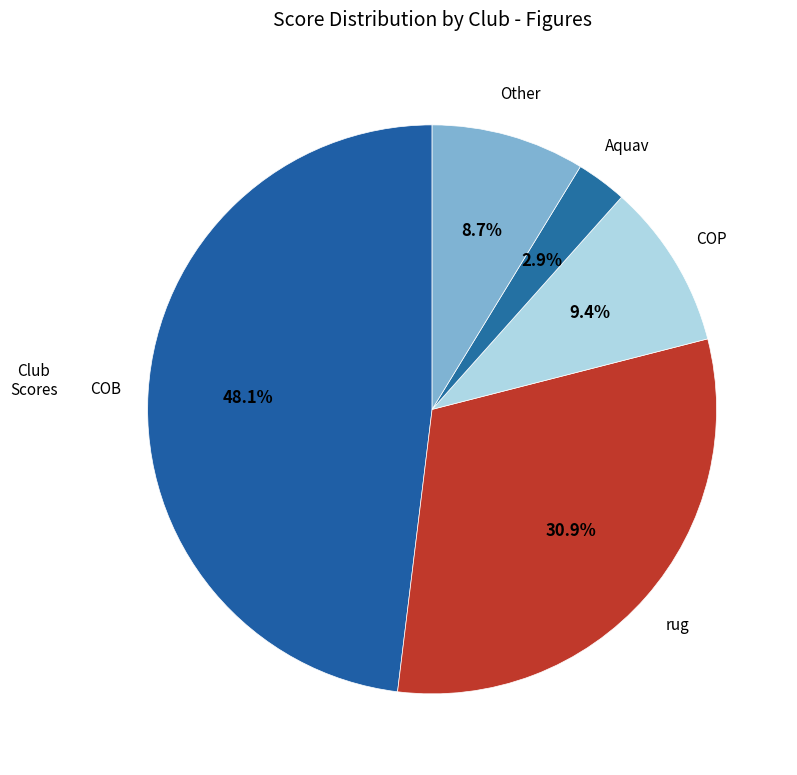

Which has a higher value, rug or Other?

rug